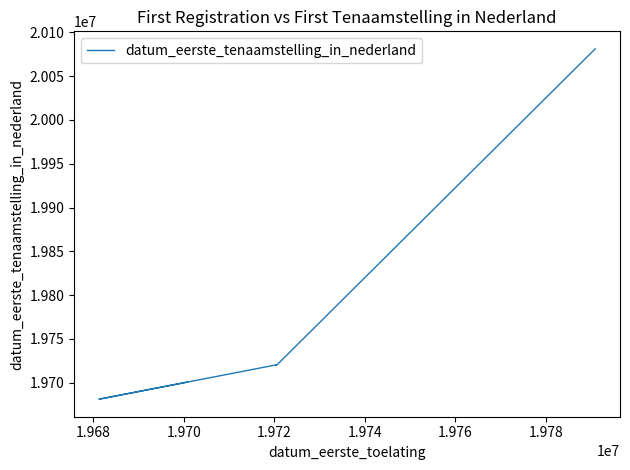

At which category does the data reach its first local peak?

1.972